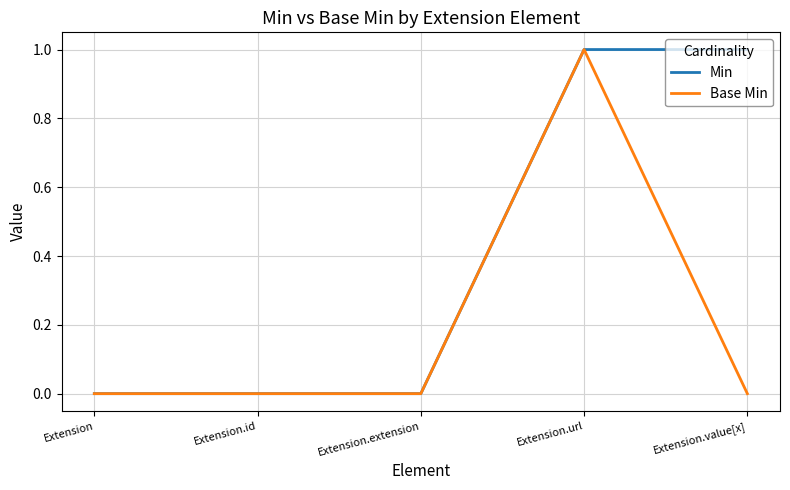

What are all the series names shown in the legend?

Min, Base Min